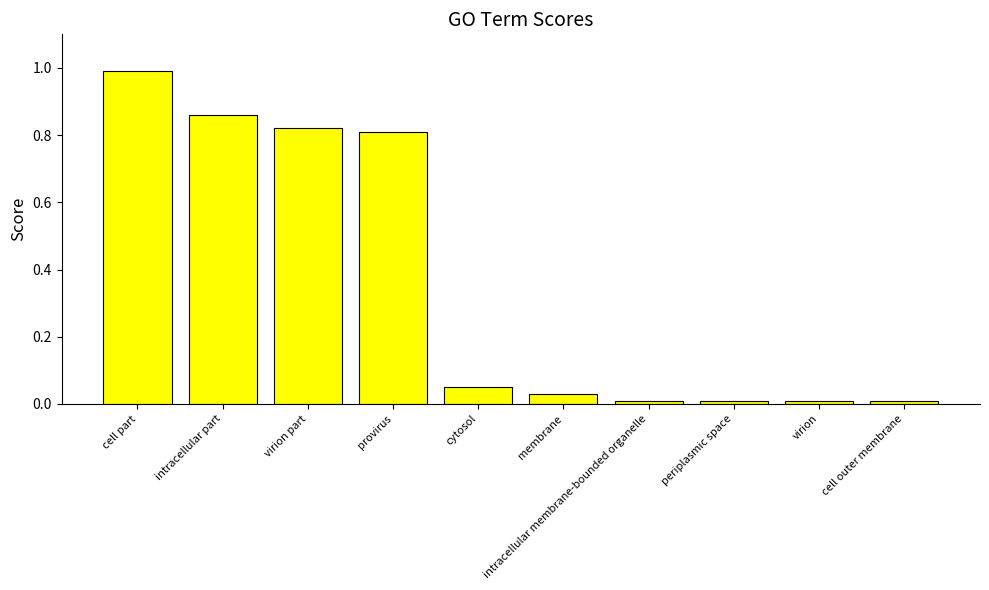

Count the number of categories in the chart.

10